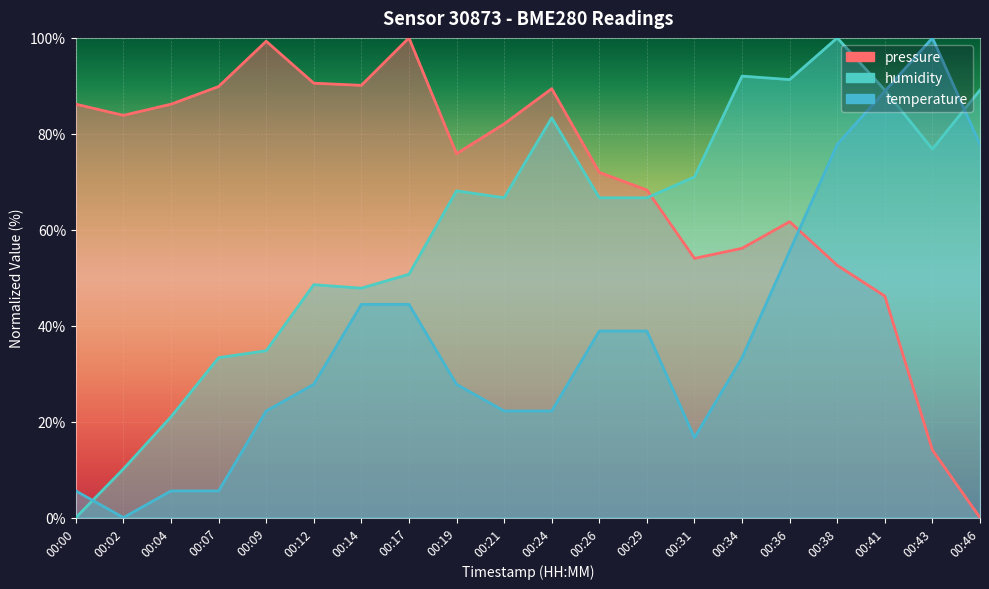

How many series are shown in this chart?

3